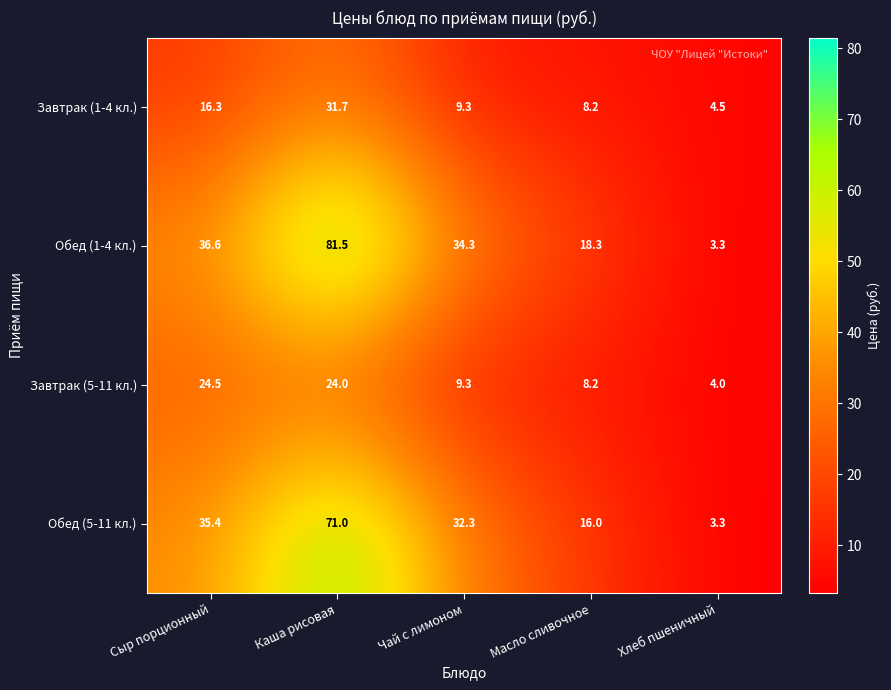

Between Чай с лимоном and Масло сливочное, which series saw the biggest shift?

Обед (5-11 кл.)